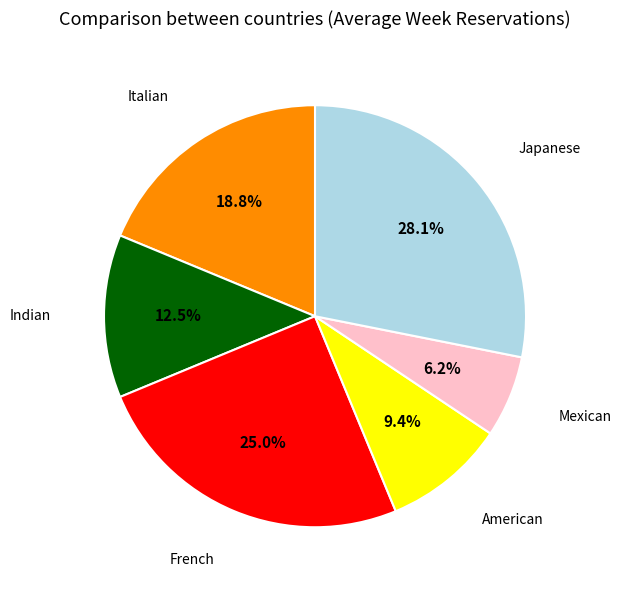

Does any single category account for the majority?

No